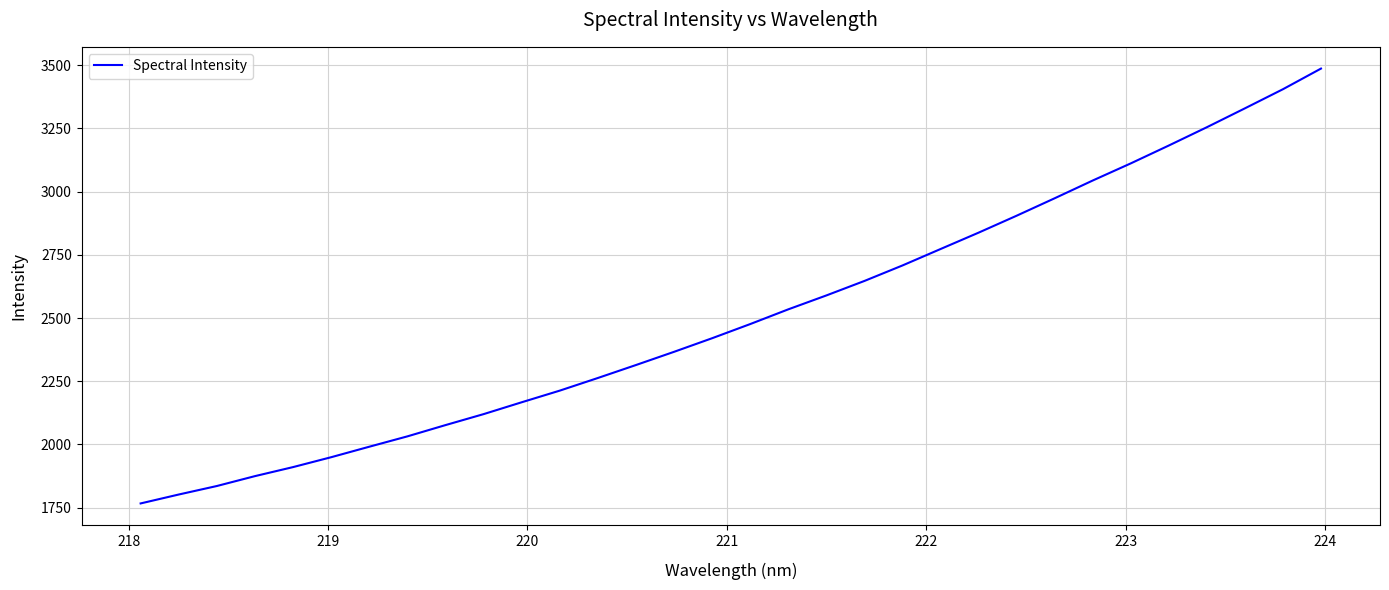

What is the difference between the maximum and minimum values?

1719.1